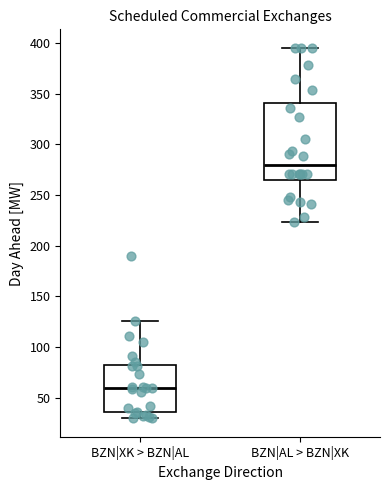

Reading left to right, transcribe this box plot: for each box, give where its median line is, the range the box spans, and where its two whiskers end, as read against the y-axis. The values are not printed on the chart, so give them approximately, as read against the axis.

BZN|XK > BZN|AL: median 60, box 35 to 80, whiskers 30 to 125
BZN|AL > BZN|XK: median 280, box 265 to 340, whiskers 225 to 395